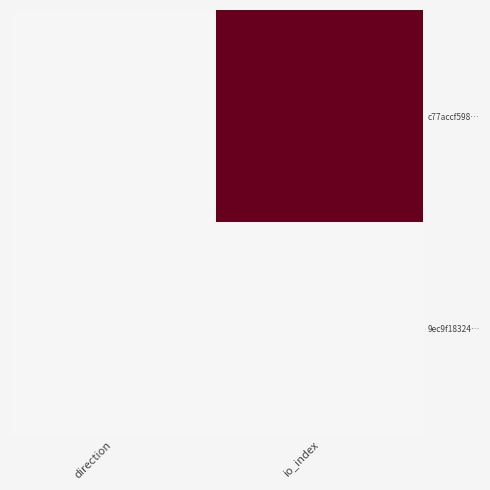

What is the maximum value shown in the chart?

138